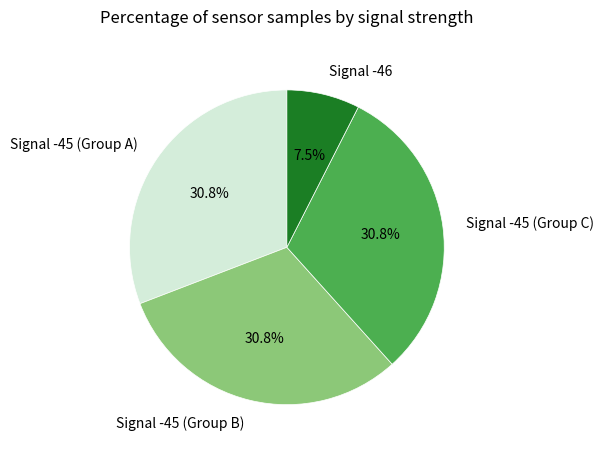

What is the smallest slice in the pie chart?

Signal -46